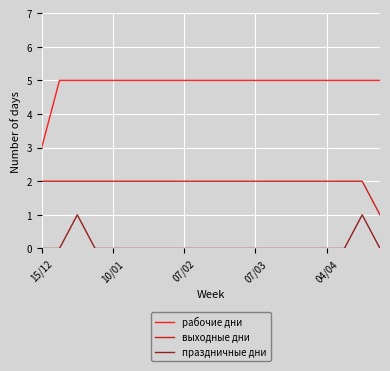

List the series in order of their overall mean, highest first.

рабочие дни, выходные дни, праздничные дни